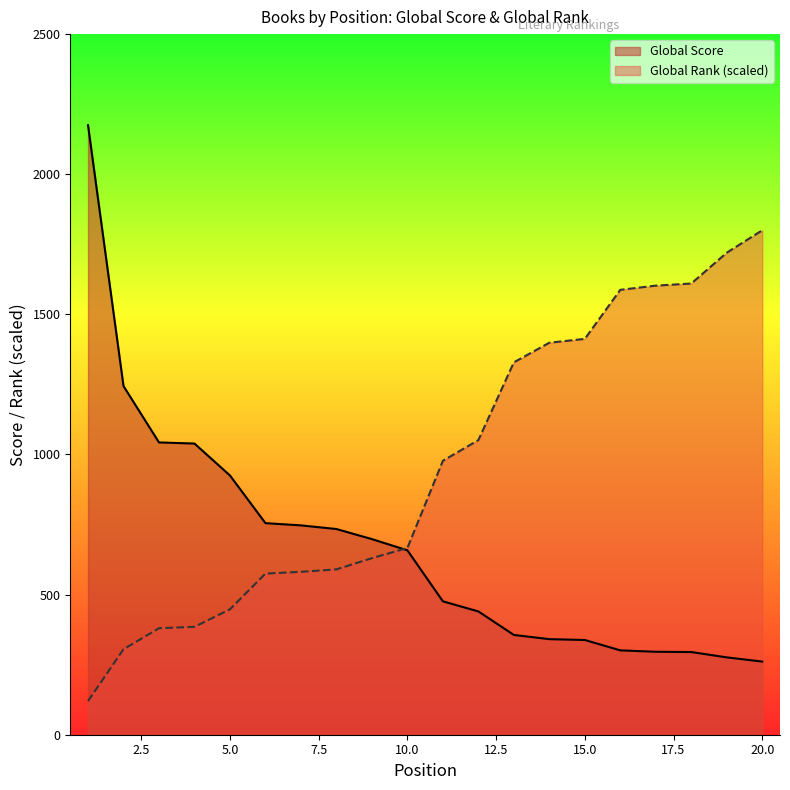

Does the chart display data point markers on the line(s)?

No